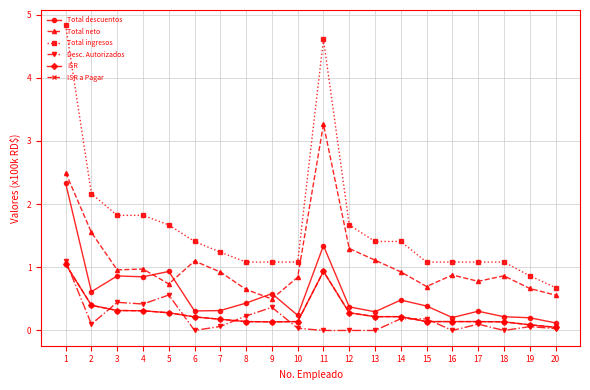

Where is the first local maximum for Total descuentos?

3